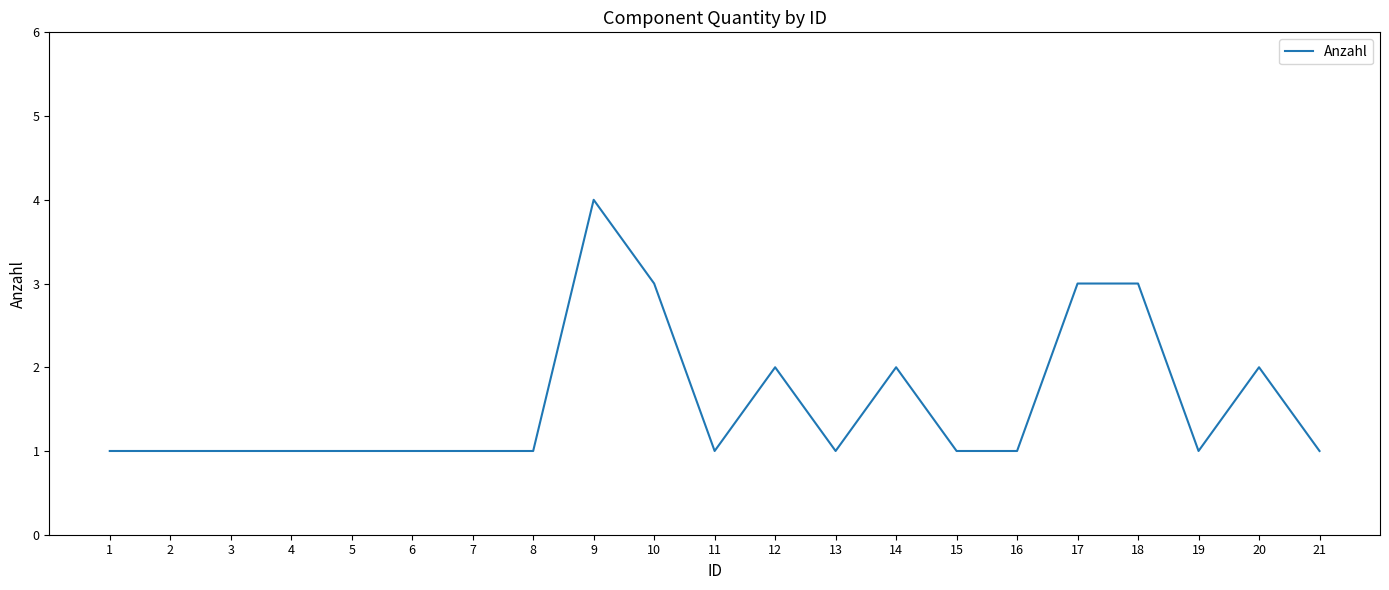

What value does the data have at 8?

1